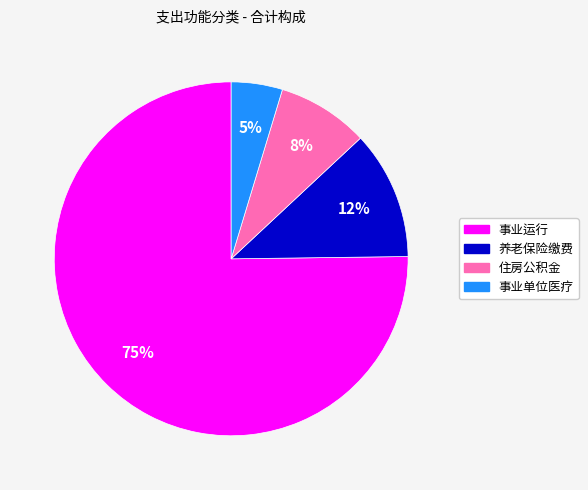

How many segments does this pie chart have?

4